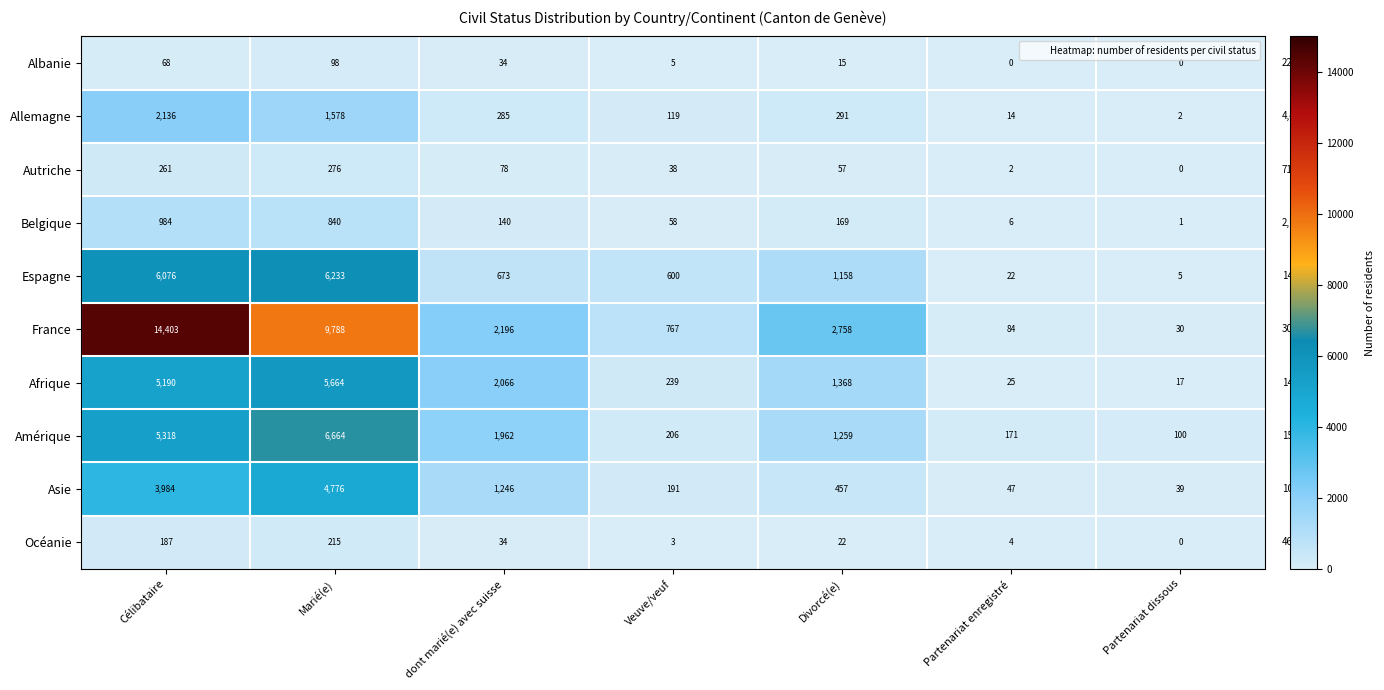

What is the difference between the highest and lowest values at dont marié(e) avec suisse?

2162